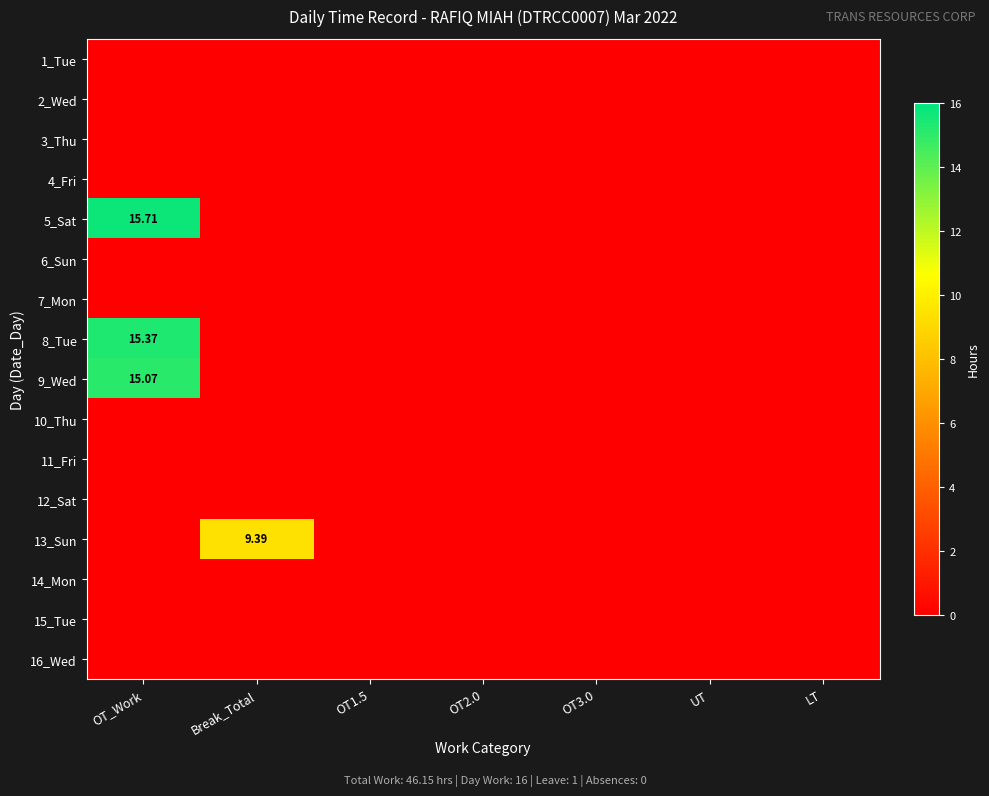

Which series has the widest spread of values?

5_Sat